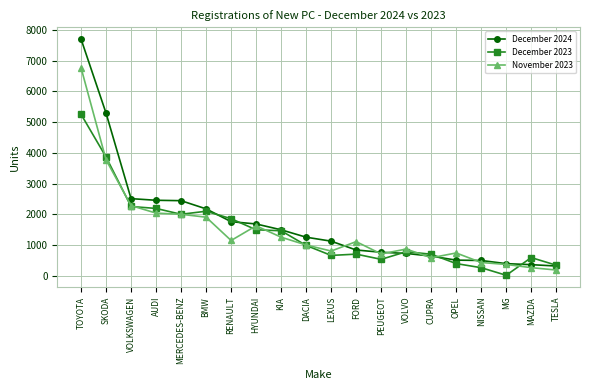

How many categories are shown in the chart?

20